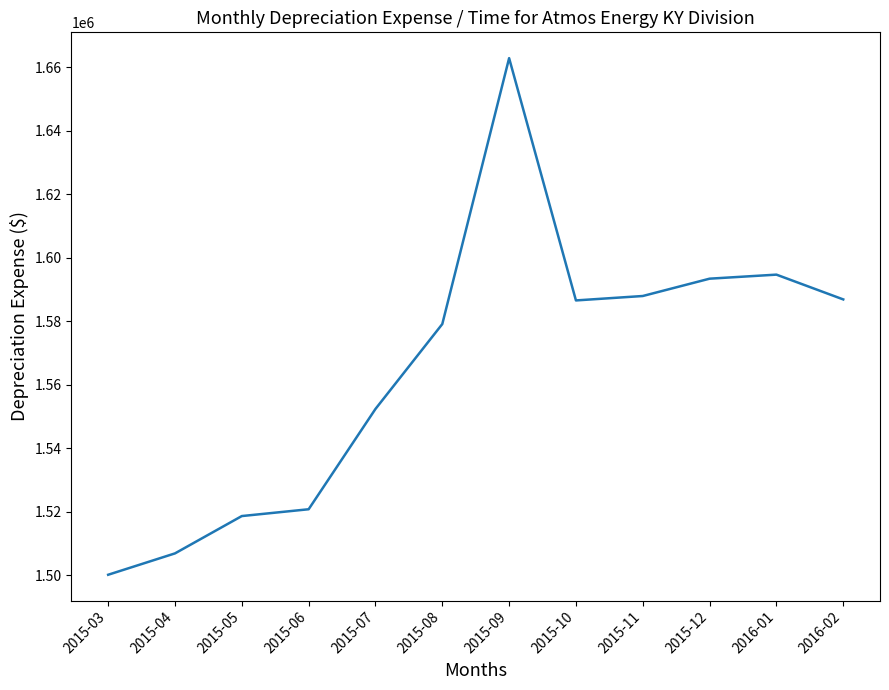

At which label does the data first exceed 1586551?

2015-09